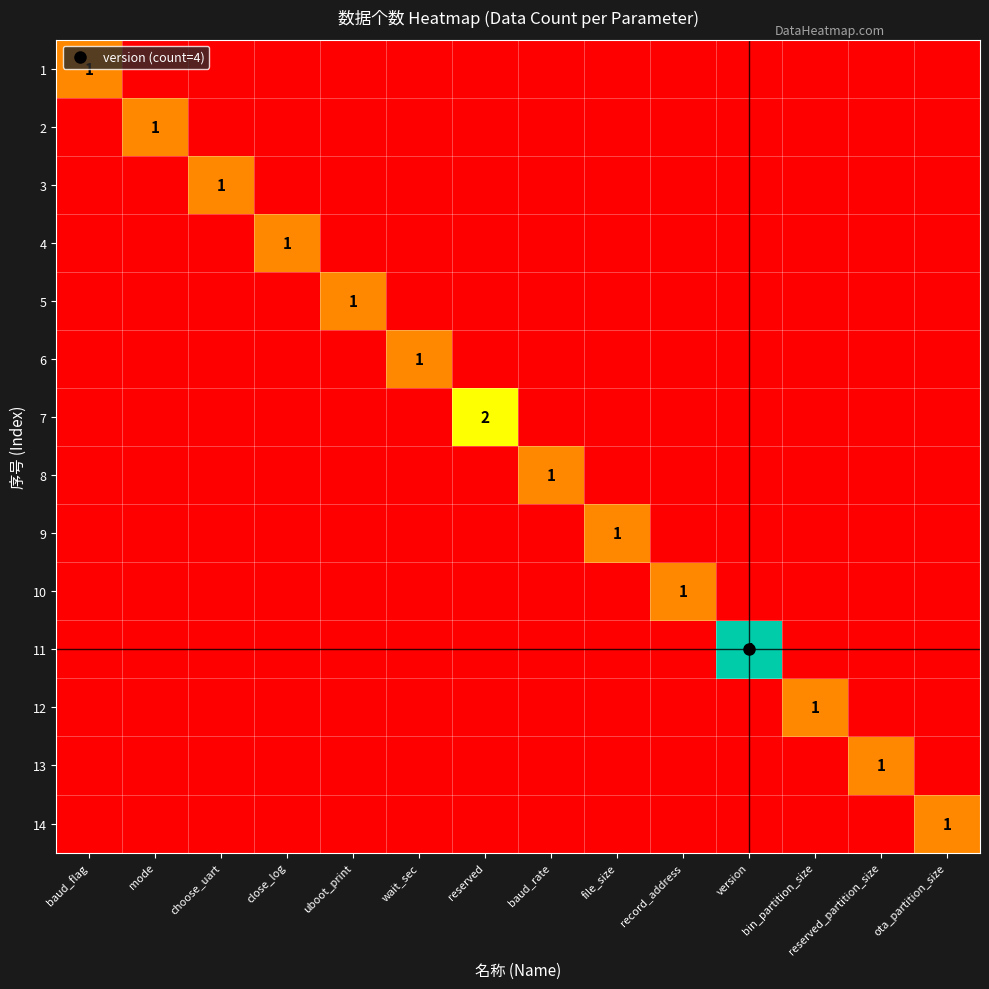

Rank the categories by 6 value from lowest to highest.

baud_flag, mode, choose_uart, close_log, uboot_print, reserved, baud_rate, file_size, record_address, version, bin_partition_size, reserved_partition_size, ota_partition_size, wait_sec